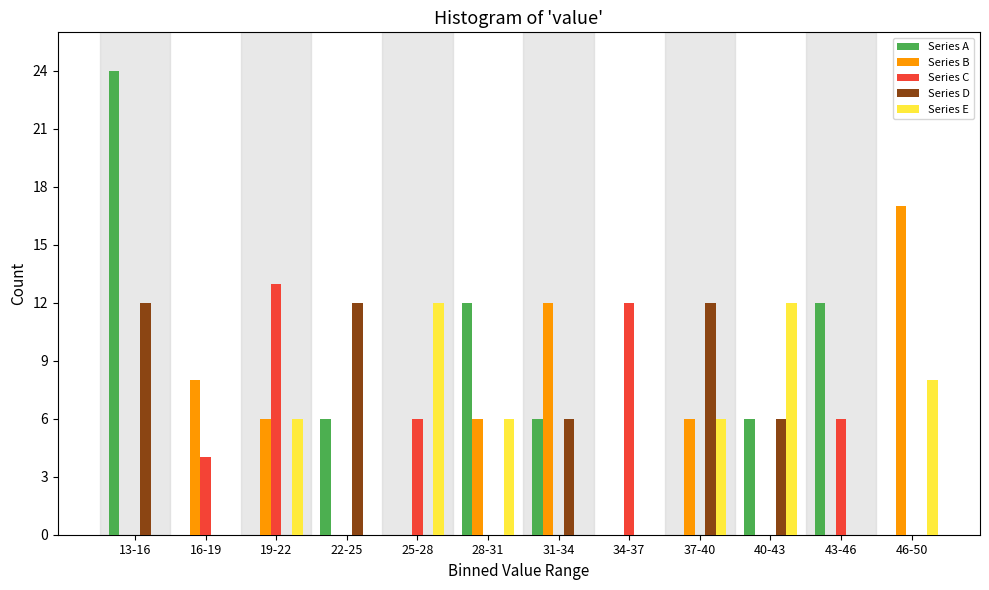

What is the sum of all Series C values?

41